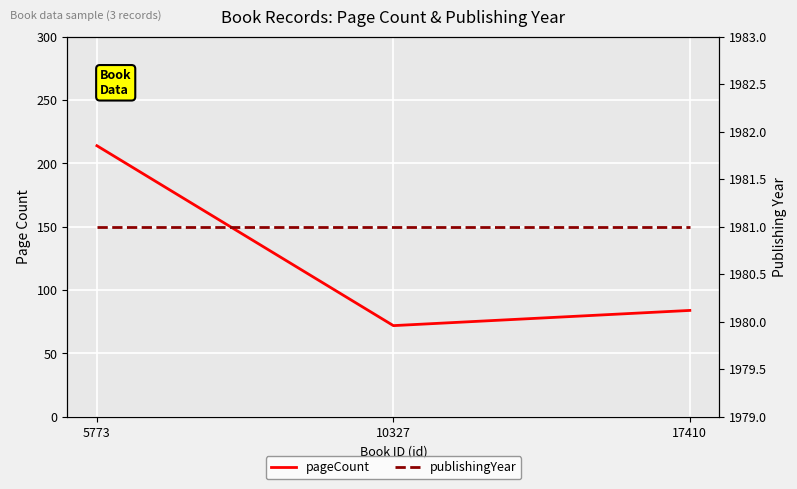

What is the total value across all series at 17410?

2065